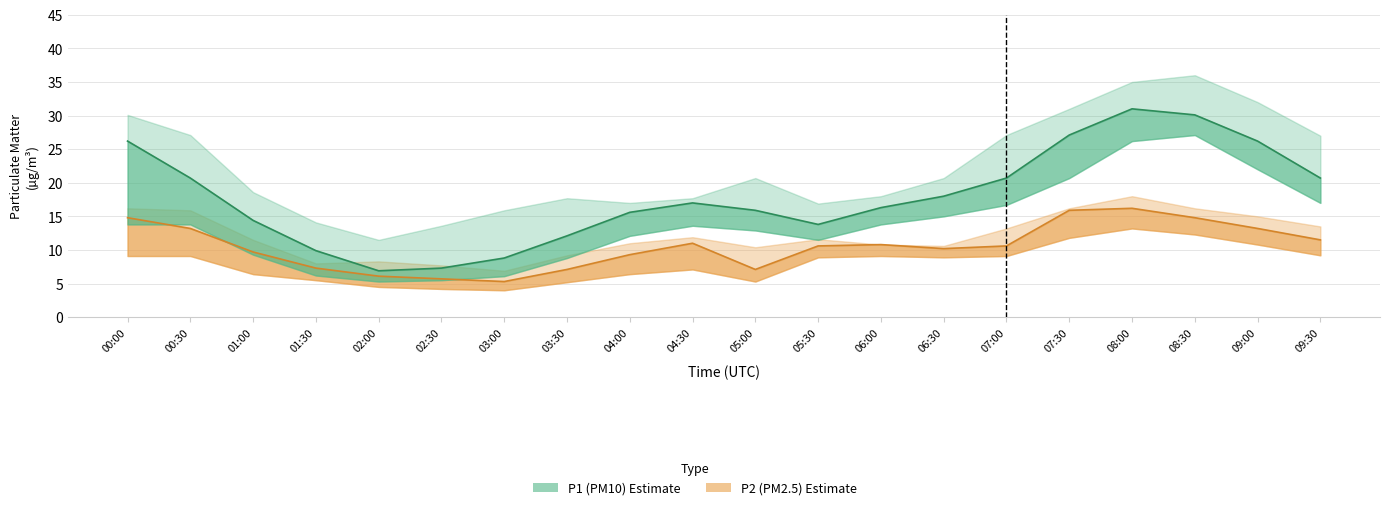

Reading left to right, extract all data points from this chart.

P1: 26.2	20.7	14.4	9.9	6.9	7.3	8.8	12.1	15.6	17.0	15.9	13.8	16.3	18.0	20.7	27.1	31.0	30.1	26.2	20.7
P1_upper: 30.1	27.1	18.6	14.1	11.5	13.6	15.9	17.7	17.0	17.7	20.7	16.9	18.0	20.7	27.1	31.0	35.0	36.0	32.0	27.0
P1_lower: 13.8	13.8	9.3	6.2	5.3	5.5	6.1	8.8	12.1	13.6	12.9	11.5	13.8	15.0	16.7	20.7	26.2	27.1	22.0	17.0
P2: 14.8	13.2	9.7	7.3	6.1	5.7	5.3	7.1	9.3	11.0	7.1	10.6	10.8	10.2	10.6	15.9	16.2	14.8	13.2	11.5
P2_upper: 16.2	15.9	11.5	8.0	8.3	7.7	6.9	9.2	11.0	11.9	10.4	11.6	10.8	10.6	13.2	16.2	18.0	16.2	15.0	13.5
P2_lower: 9.1	9.1	6.4	5.5	4.5	4.2	4.0	5.2	6.4	7.1	5.3	8.9	9.1	8.9	9.1	11.8	13.2	12.3	10.8	9.2